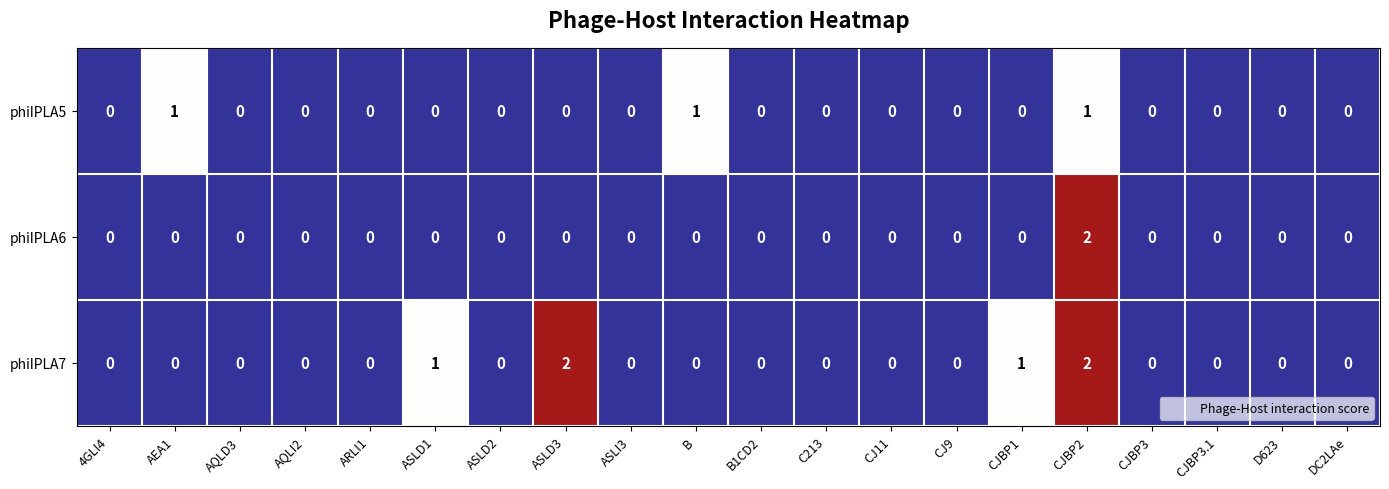

What is the sum of all phiIPLA5 values?

3